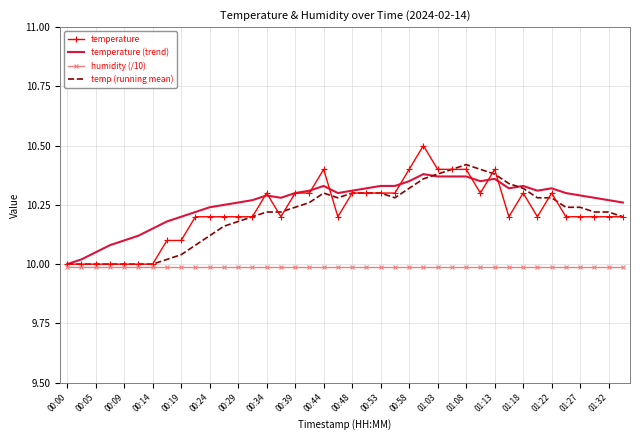

Which series has the largest range (max minus min)?

temperature